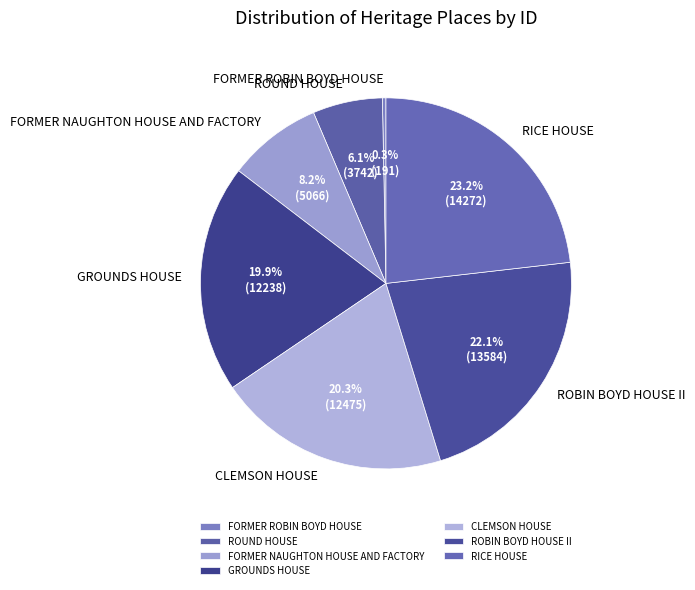

What portion of the pie excludes ROBIN BOYD HOUSE II?

77.9%